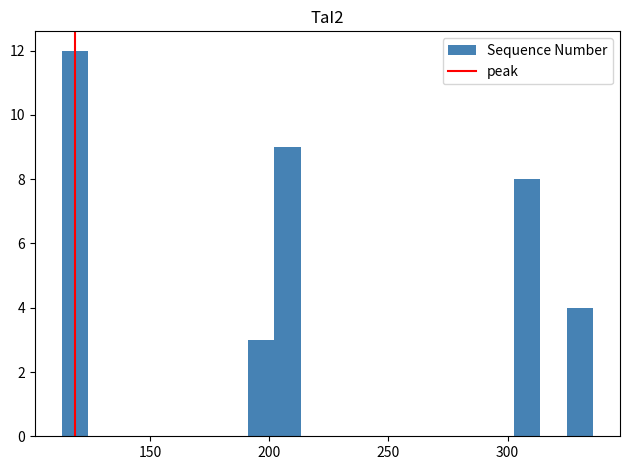

Read against the x-axis, roughly where is the centre of the tallest bar?

120